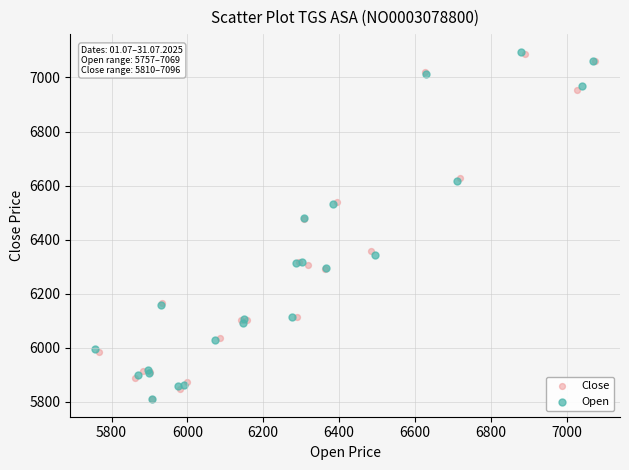

What are all the series names shown in the legend?

Close, Open